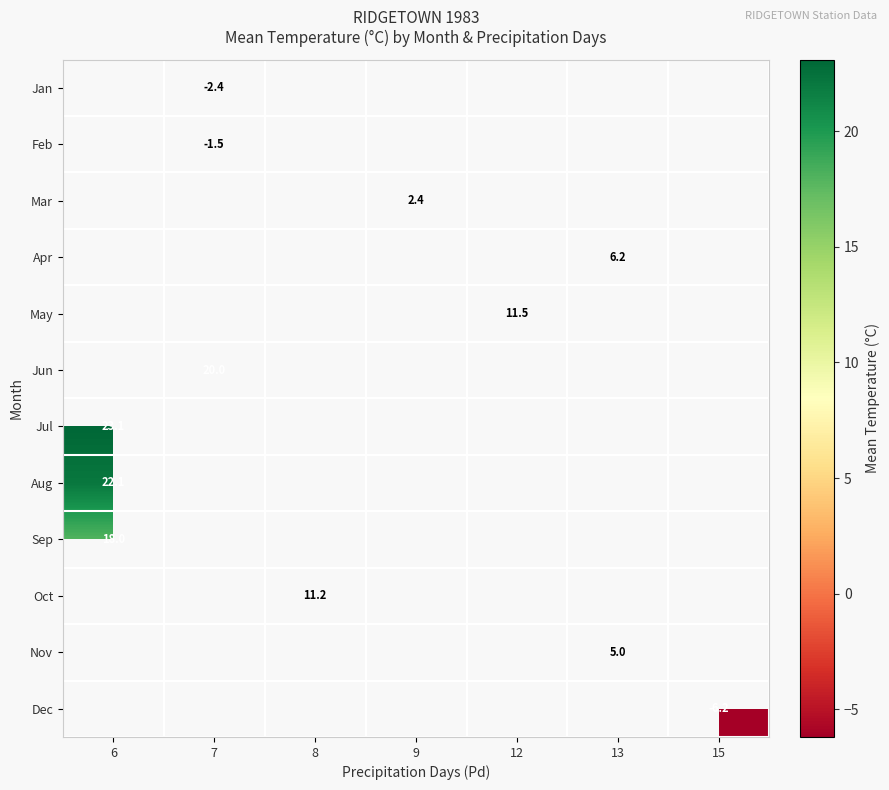

The value of Aug at 6 is 14.6. True or false?

False